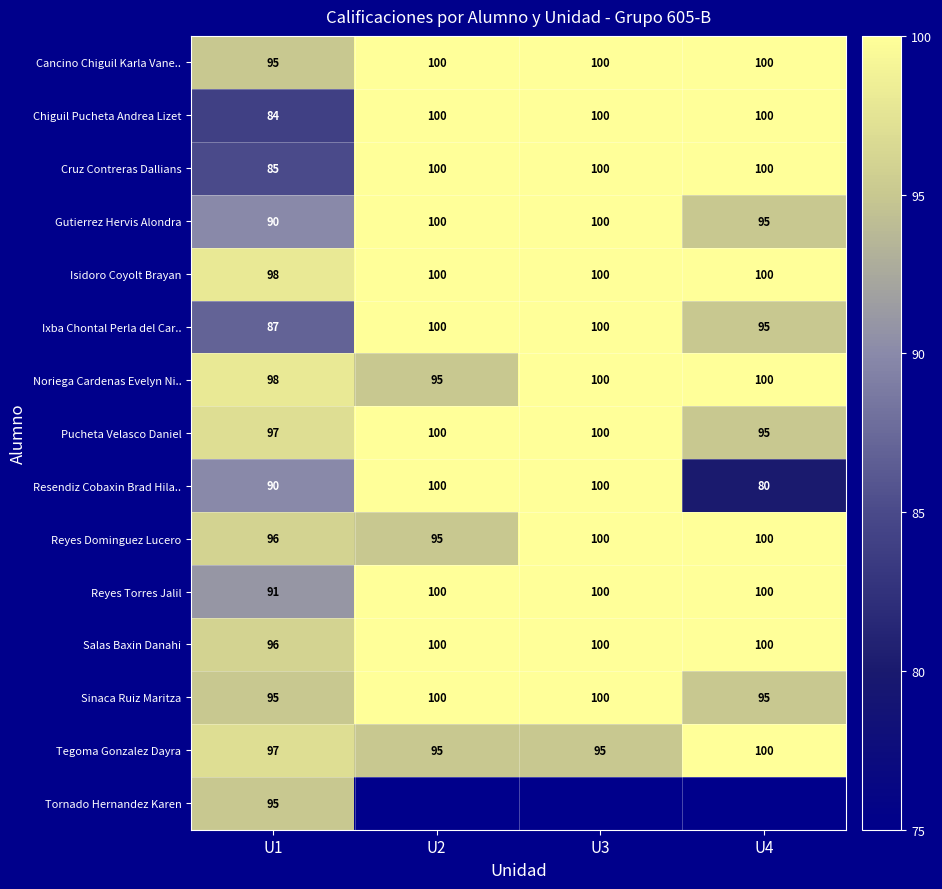

What is the average value of the Chiguil Pucheta Andrea Lizet series?

96